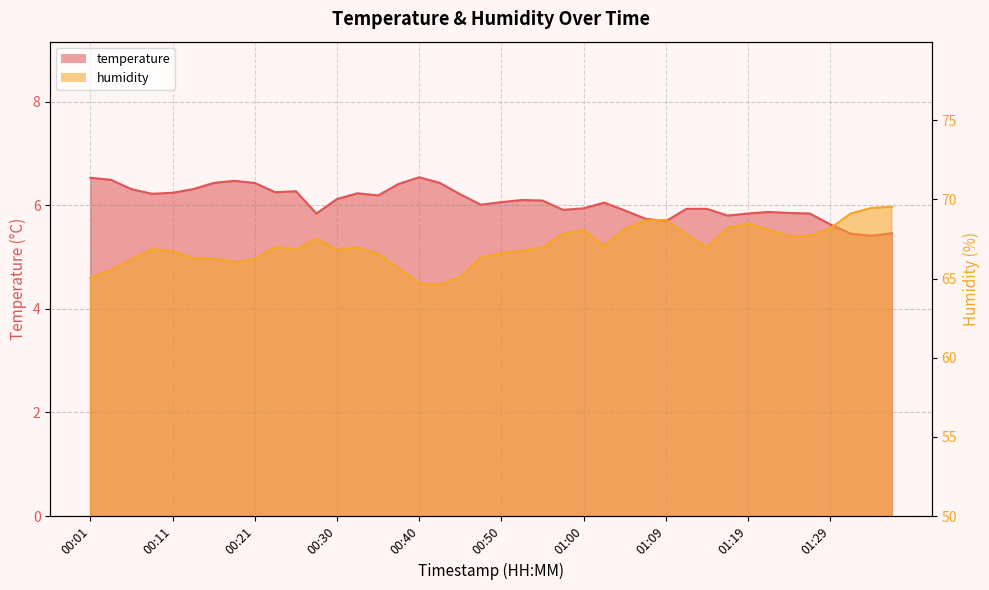

Which series has the largest total across all categories?

humidity